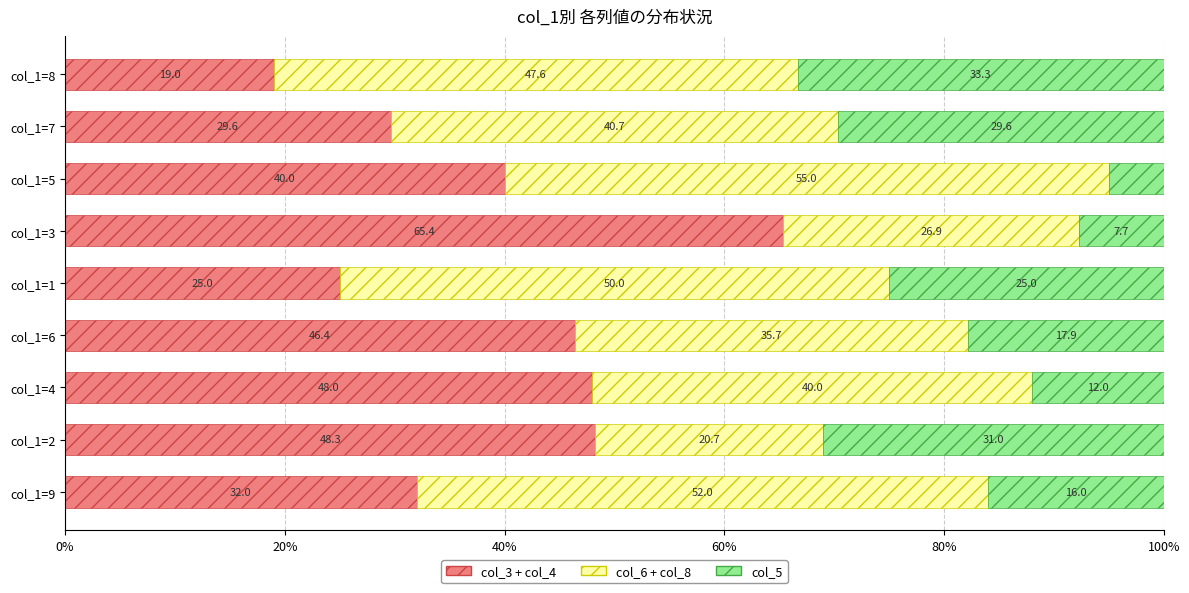

Rank the categories by col_3 + col_4 value from lowest to highest.

col_1=8, col_1=1, col_1=7, col_1=9, col_1=5, col_1=6, col_1=4, col_1=2, col_1=3